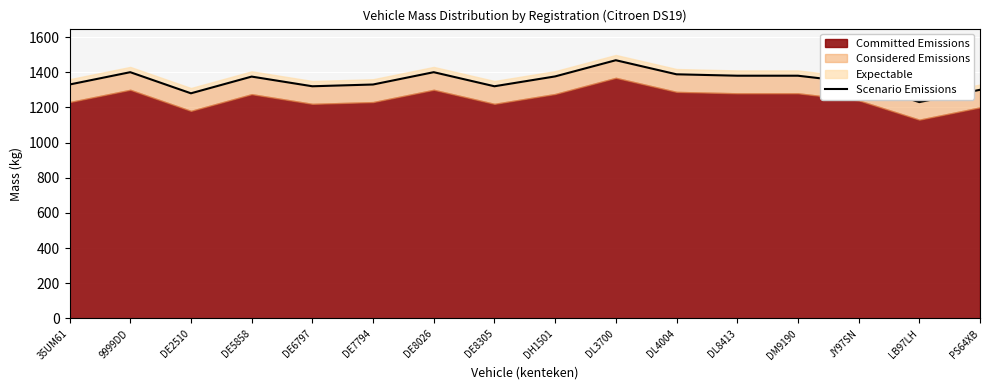

List the labels in order of value, largest first.

DL3700, 9999DD, DE8026, DL4004, DL8413, DM9190, DH1501, DE5858, JY97SN, 35UM61, DE7794, DE6797, DE8305, PS64XB, DE2510, LB97LH